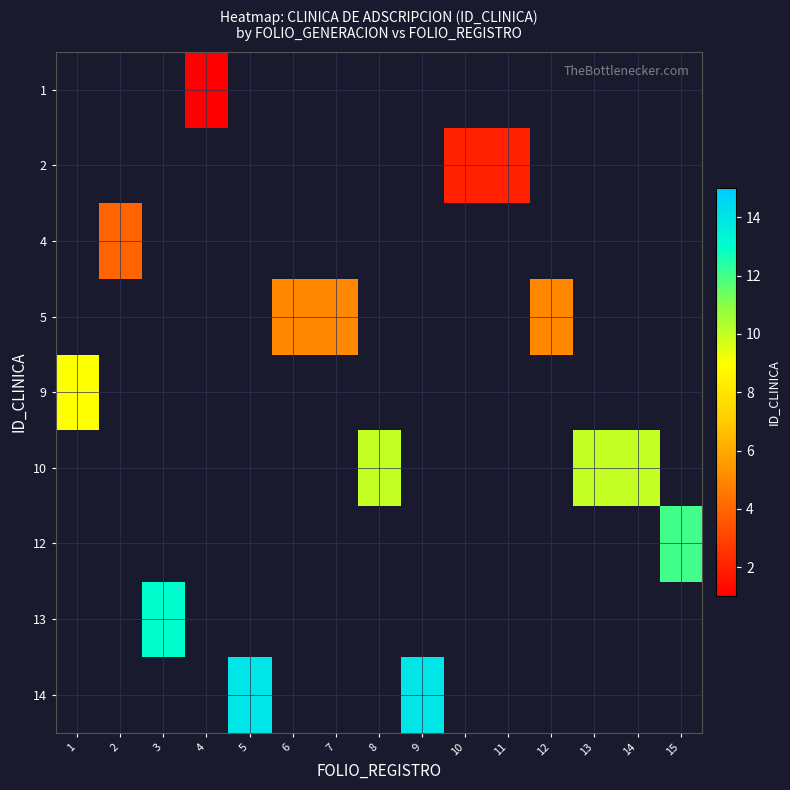

Count the number of categories in the chart.

15